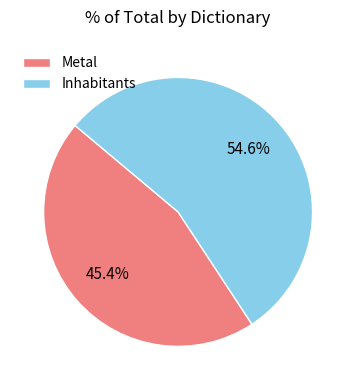

What is the smallest slice in the pie chart?

Metal